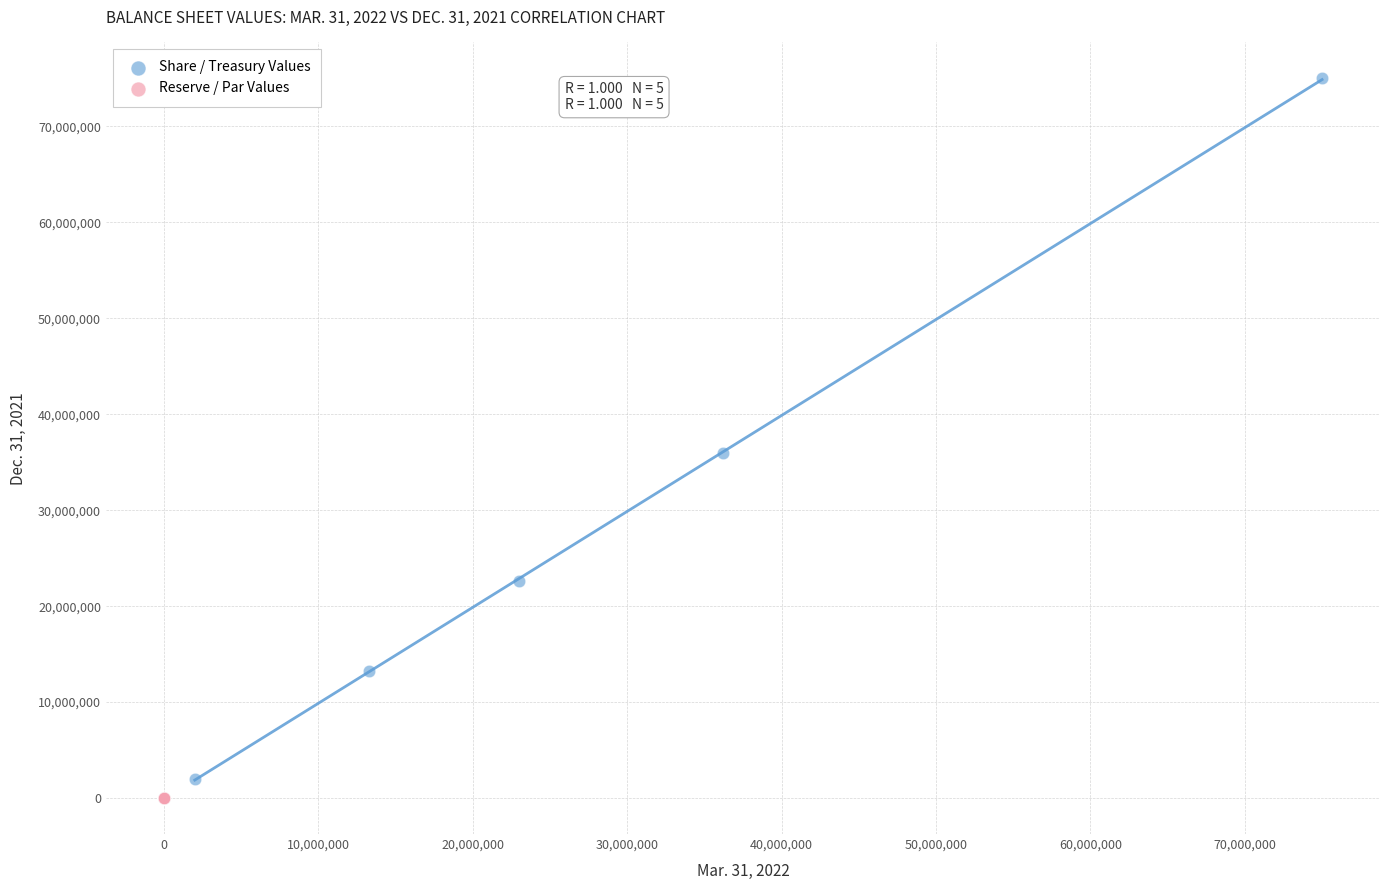

Which series reaches the maximum Y coordinate?

Share / Treasury Values